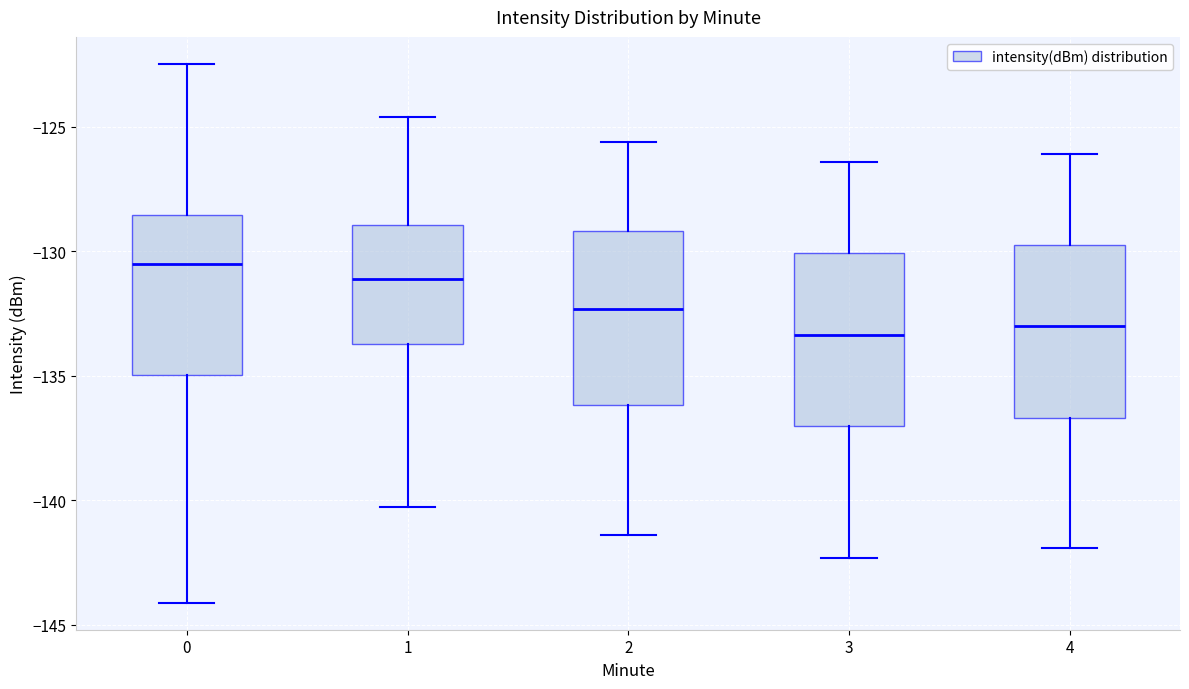

Reading left to right, read every box against the y-axis: the position of its median line, the range the box covers, and the ends of its whiskers. The values are not printed on the chart, so give them approximately, as read against the axis.

0: median -130.5, box -135.0 to -128.5, whiskers -144.0 to -122.5
1: median -131.0, box -133.5 to -129.0, whiskers -140.5 to -124.5
2: median -132.5, box -136.0 to -129.0, whiskers -141.5 to -125.5
3: median -133.5, box -137.0 to -130.0, whiskers -142.5 to -126.5
4: median -133.0, box -136.5 to -129.5, whiskers -142.0 to -126.0